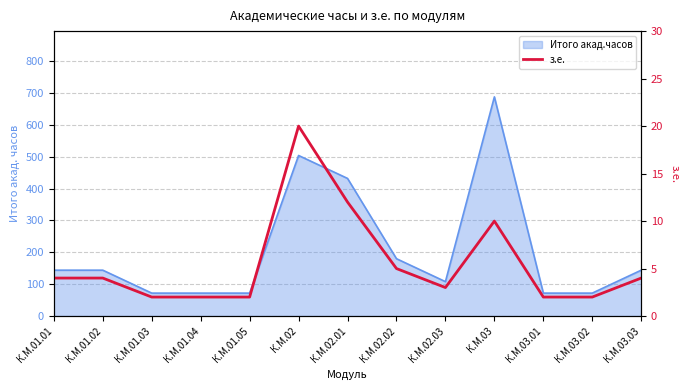

What is the label of the 6th point from the right?

К.М.02.02